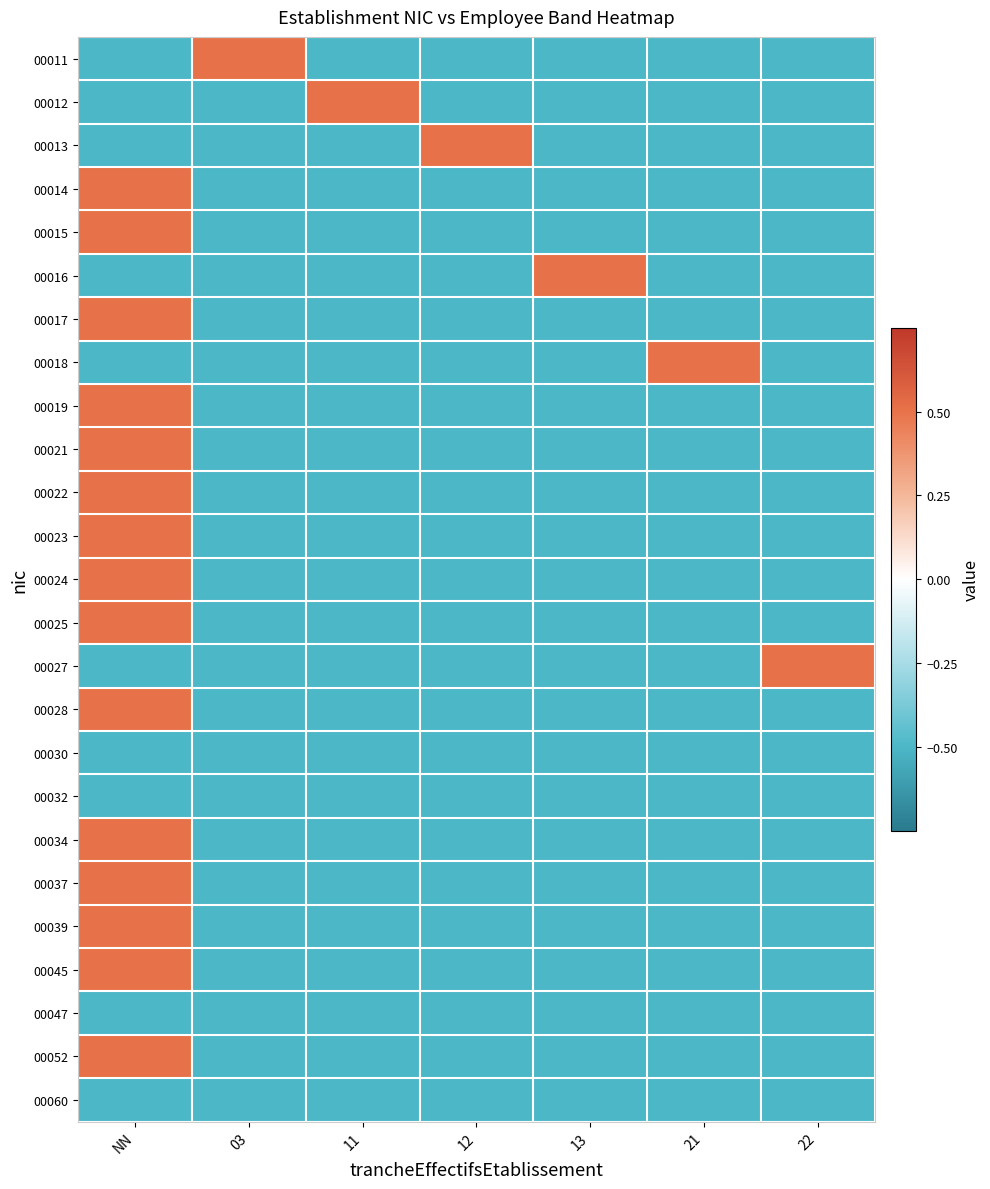

Reading left to right, list all the values displayed in this chart.

00011: NN=-0.5	03=0.5	11=-0.5	12=-0.5	13=-0.5	21=-0.5	22=-0.5
00012: NN=-0.5	03=-0.5	11=0.5	12=-0.5	13=-0.5	21=-0.5	22=-0.5
00013: NN=-0.5	03=-0.5	11=-0.5	12=0.5	13=-0.5	21=-0.5	22=-0.5
00014: NN=0.5	03=-0.5	11=-0.5	12=-0.5	13=-0.5	21=-0.5	22=-0.5
00015: NN=0.5	03=-0.5	11=-0.5	12=-0.5	13=-0.5	21=-0.5	22=-0.5
00016: NN=-0.5	03=-0.5	11=-0.5	12=-0.5	13=0.5	21=-0.5	22=-0.5
00017: NN=0.5	03=-0.5	11=-0.5	12=-0.5	13=-0.5	21=-0.5	22=-0.5
00018: NN=-0.5	03=-0.5	11=-0.5	12=-0.5	13=-0.5	21=0.5	22=-0.5
00019: NN=0.5	03=-0.5	11=-0.5	12=-0.5	13=-0.5	21=-0.5	22=-0.5
00021: NN=0.5	03=-0.5	11=-0.5	12=-0.5	13=-0.5	21=-0.5	22=-0.5
00022: NN=0.5	03=-0.5	11=-0.5	12=-0.5	13=-0.5	21=-0.5	22=-0.5
00023: NN=0.5	03=-0.5	11=-0.5	12=-0.5	13=-0.5	21=-0.5	22=-0.5
00024: NN=0.5	03=-0.5	11=-0.5	12=-0.5	13=-0.5	21=-0.5	22=-0.5
00025: NN=0.5	03=-0.5	11=-0.5	12=-0.5	13=-0.5	21=-0.5	22=-0.5
00027: NN=-0.5	03=-0.5	11=-0.5	12=-0.5	13=-0.5	21=-0.5	22=0.5
00028: NN=0.5	03=-0.5	11=-0.5	12=-0.5	13=-0.5	21=-0.5	22=-0.5
00030: NN=-0.5	03=-0.5	11=-0.5	12=-0.5	13=-0.5	21=-0.5	22=-0.5
00032: NN=-0.5	03=-0.5	11=-0.5	12=-0.5	13=-0.5	21=-0.5	22=-0.5
00034: NN=0.5	03=-0.5	11=-0.5	12=-0.5	13=-0.5	21=-0.5	22=-0.5
00037: NN=0.5	03=-0.5	11=-0.5	12=-0.5	13=-0.5	21=-0.5	22=-0.5
00039: NN=0.5	03=-0.5	11=-0.5	12=-0.5	13=-0.5	21=-0.5	22=-0.5
00045: NN=0.5	03=-0.5	11=-0.5	12=-0.5	13=-0.5	21=-0.5	22=-0.5
00047: NN=-0.5	03=-0.5	11=-0.5	12=-0.5	13=-0.5	21=-0.5	22=-0.5
00052: NN=0.5	03=-0.5	11=-0.5	12=-0.5	13=-0.5	21=-0.5	22=-0.5
00060: NN=-0.5	03=-0.5	11=-0.5	12=-0.5	13=-0.5	21=-0.5	22=-0.5